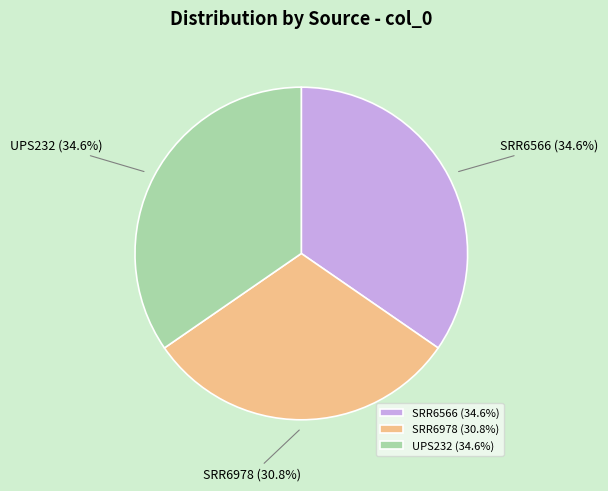

Approximately how many times larger is the value at UPS232 compared to SRR6566?

1.0